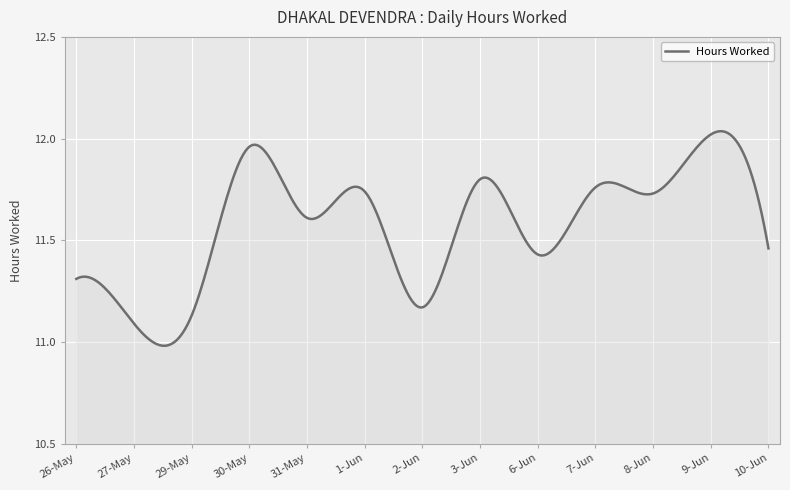

What is the greatest value displayed?

12.0